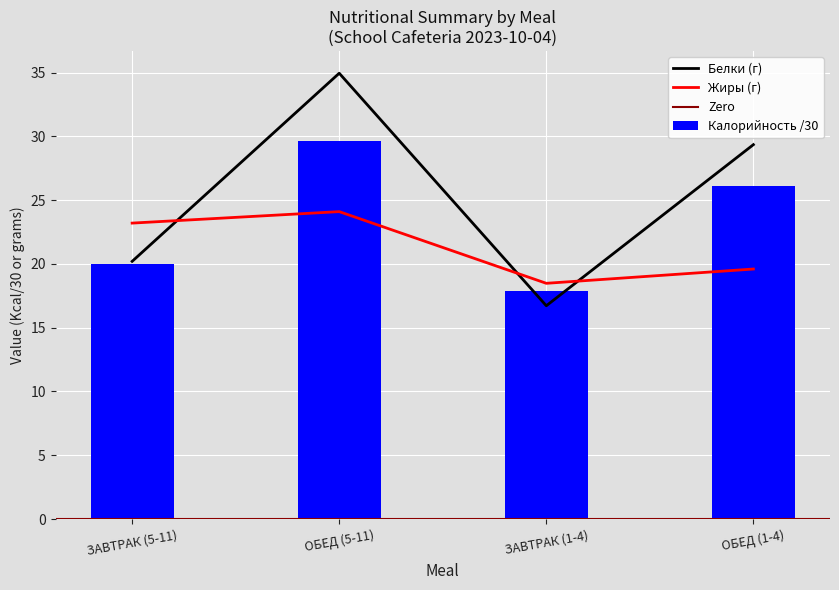

Is it true that Калорийность equals 16.7 at ЗАВТРАК (1-4)?

True